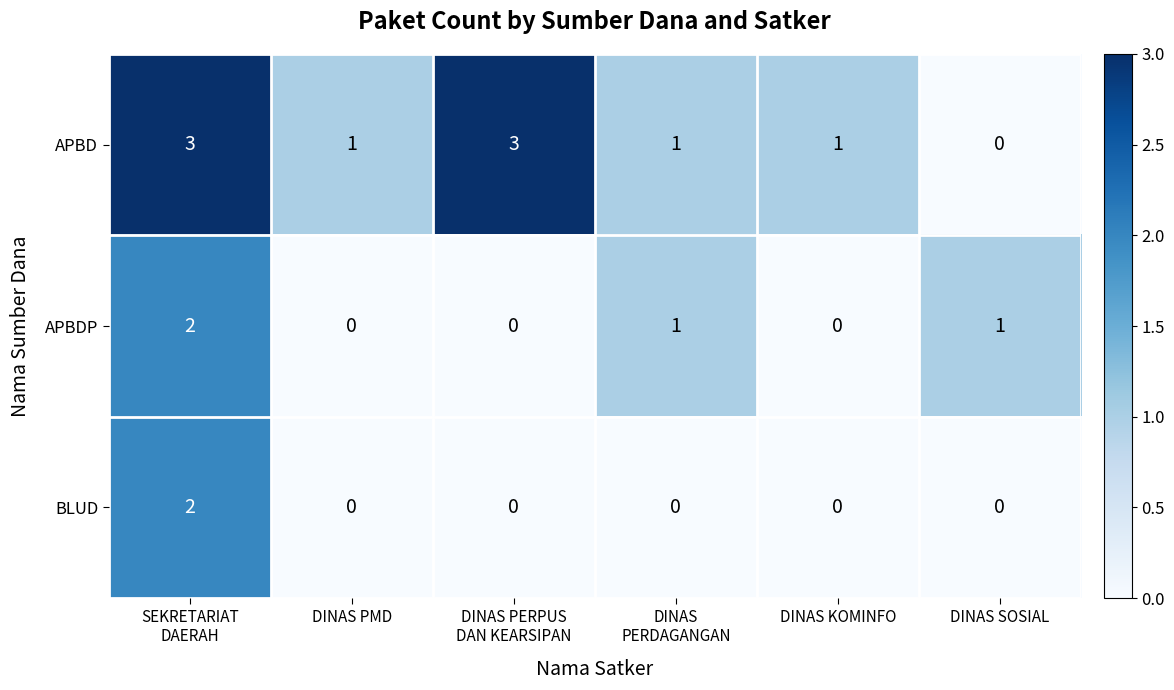

What is the maximum value for APBD?

3